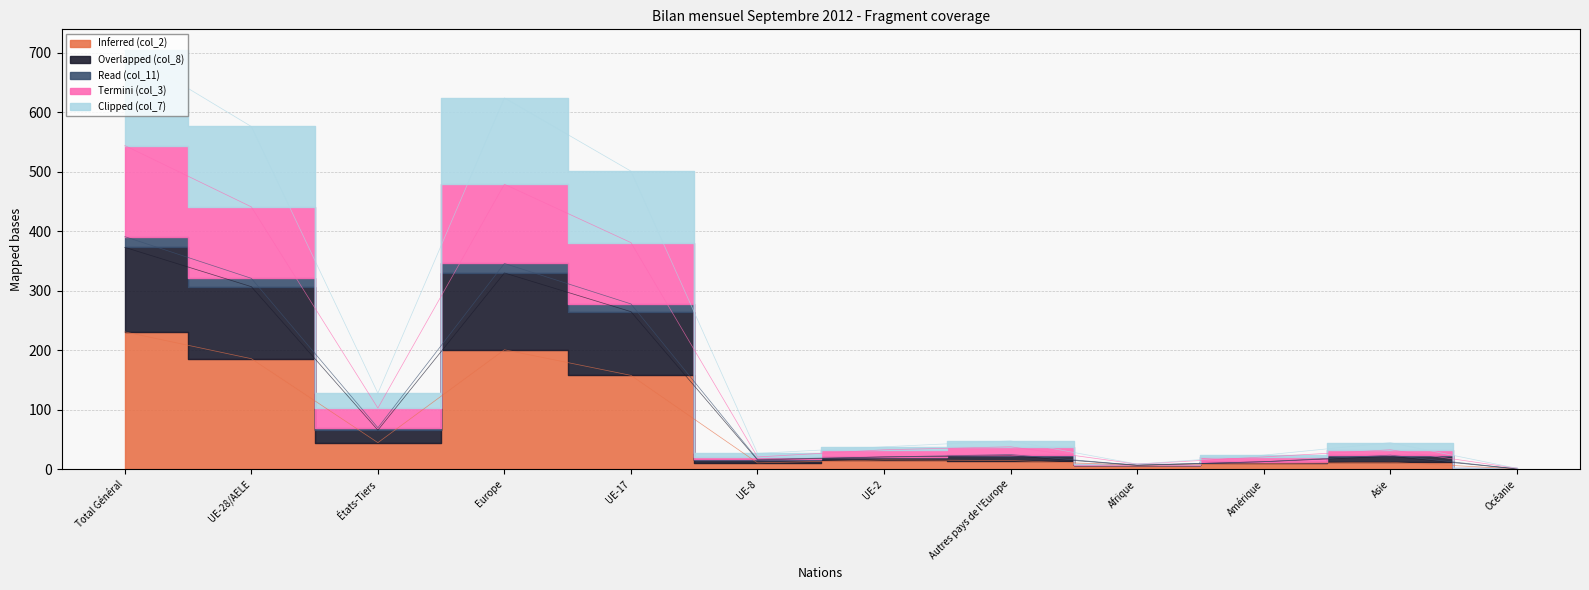

True or false: Termini (col_3) has a value of 38 at Autres pays de l'Europe.

True